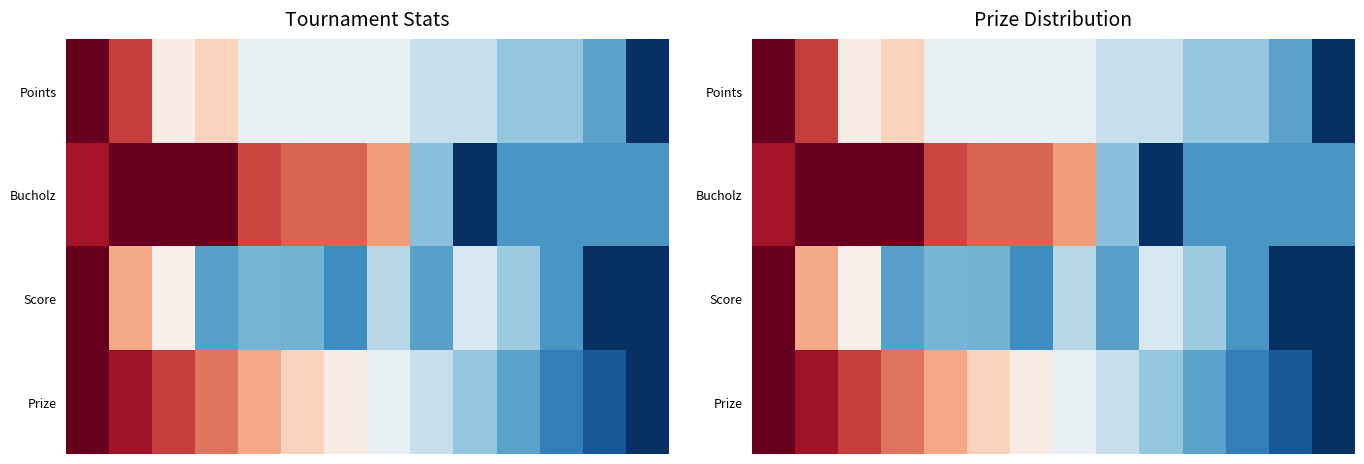

Which has a higher value, 8 or 9?

8